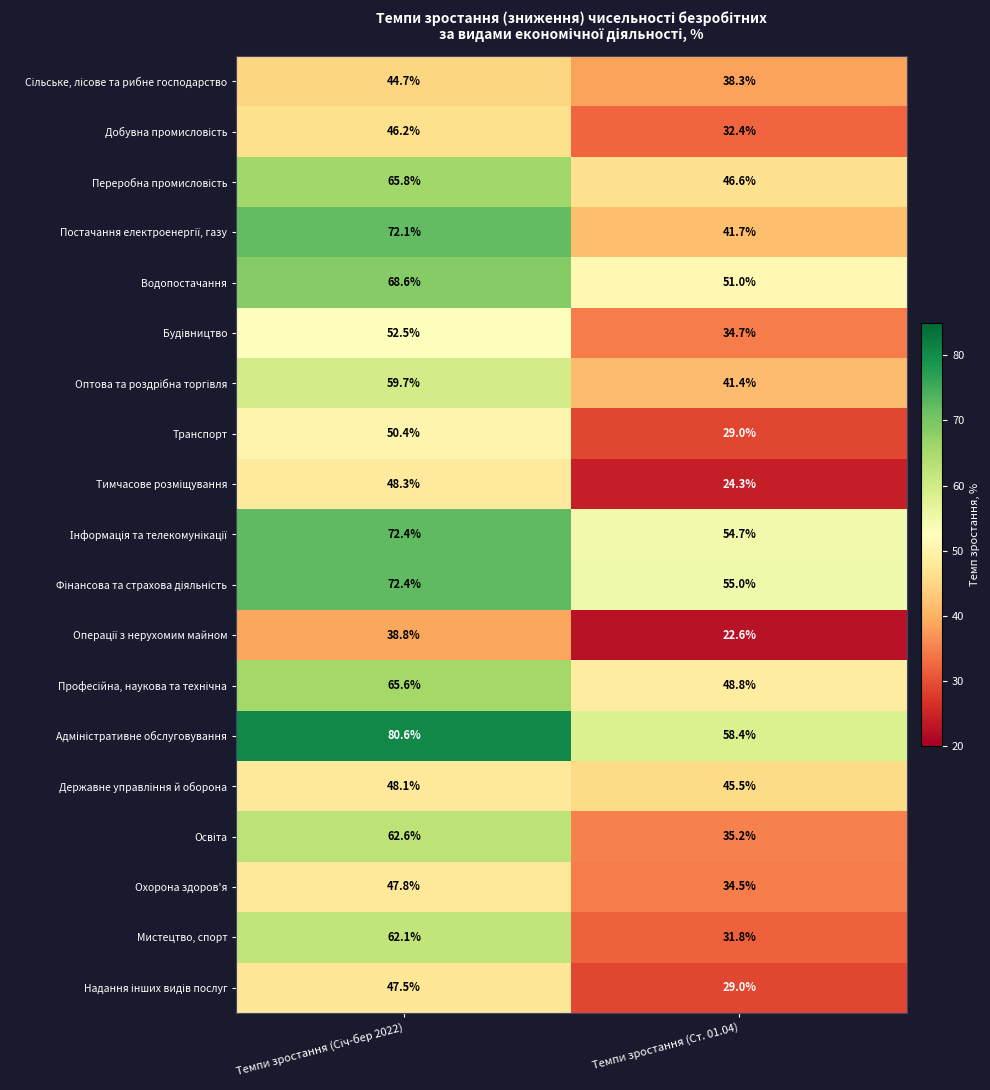

What is the total value across all series at Темпи зростання (Ст. 01.04)?

754.9